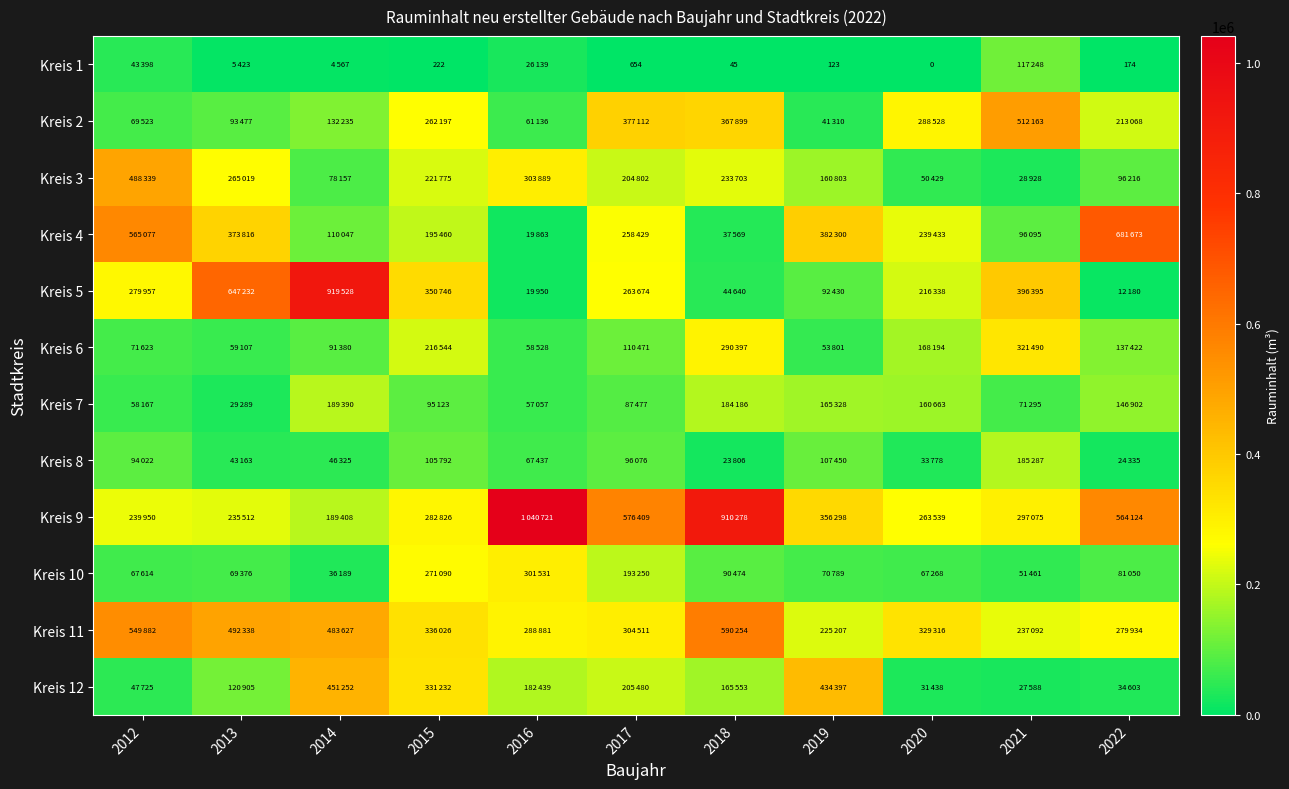

At which category is the sum across all series the highest?

2018